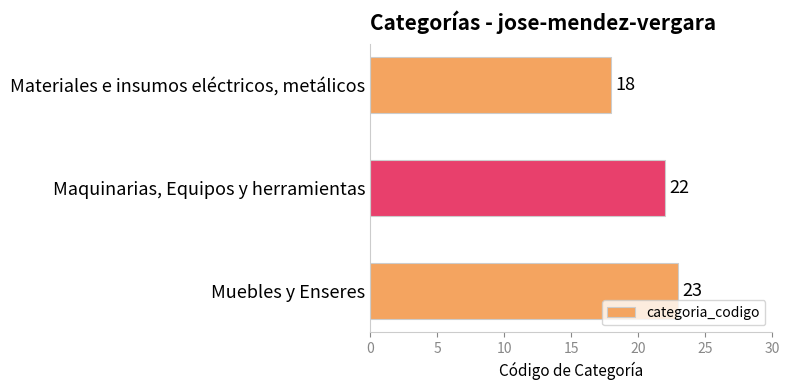

Does the chart contain any negative values?

No